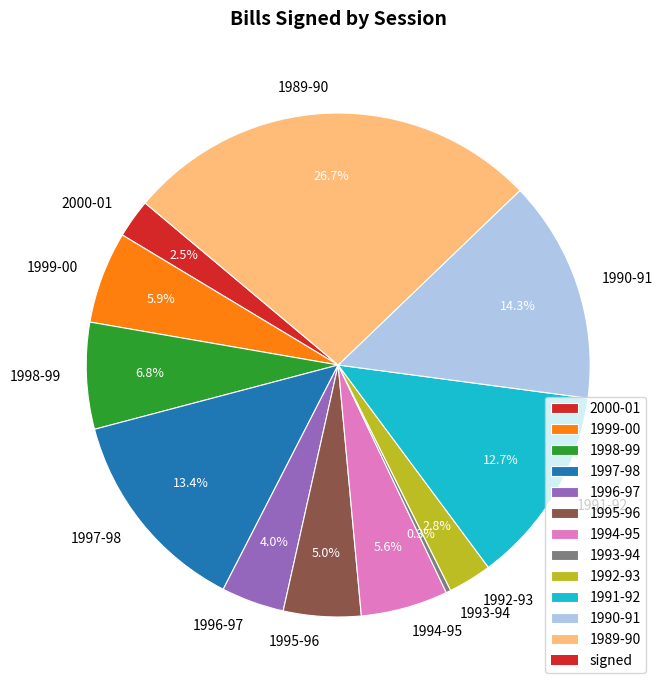

To the nearest percent, what portion does 1999-00 represent?

6%